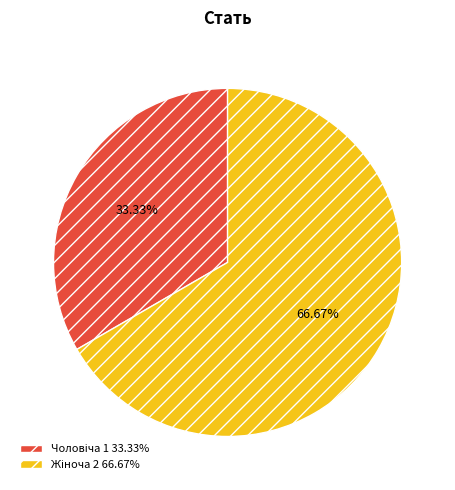

To the nearest percent, what is the difference between the largest and smallest slice percentages?

33%